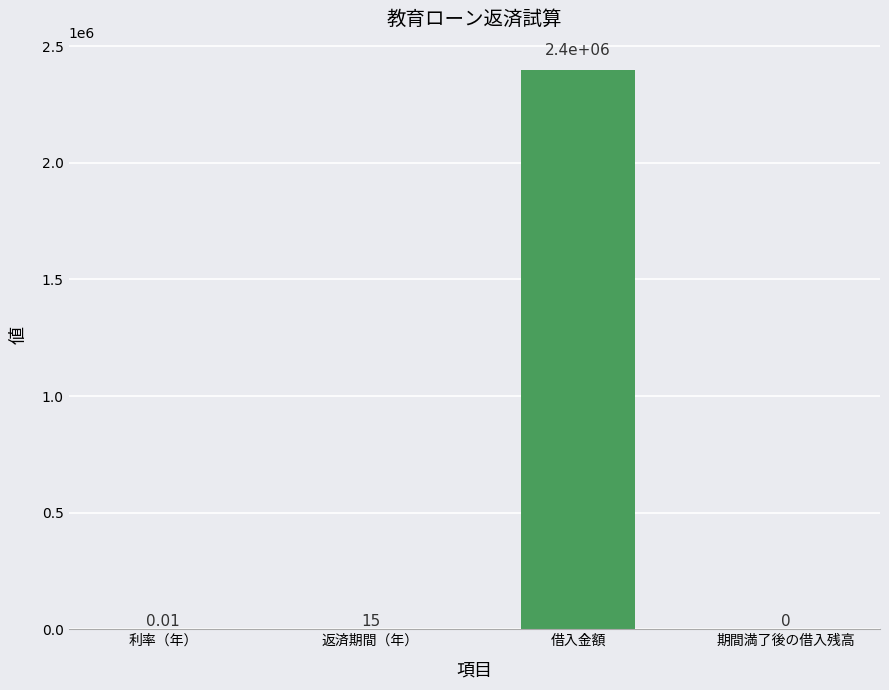

What is the sum of all values?

2400015.0